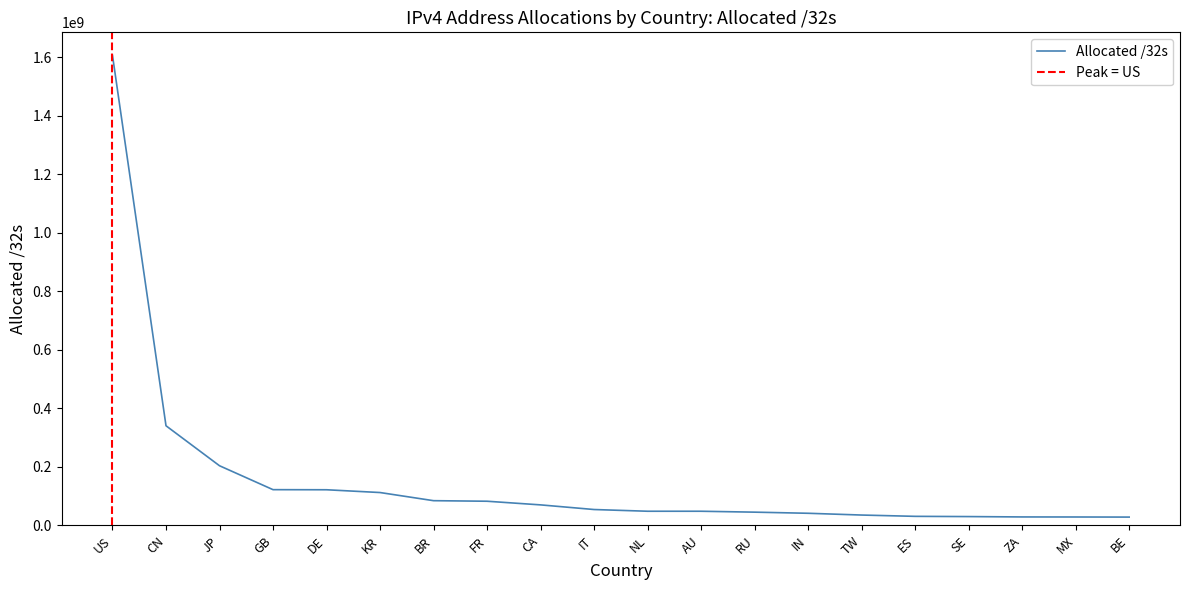

What is the change in value from CN to ZA?

-311533824